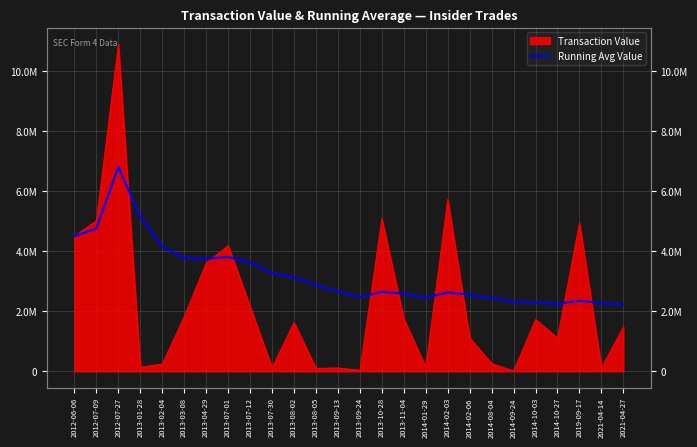

What is the difference between the maximum and minimum values?

4574451.9